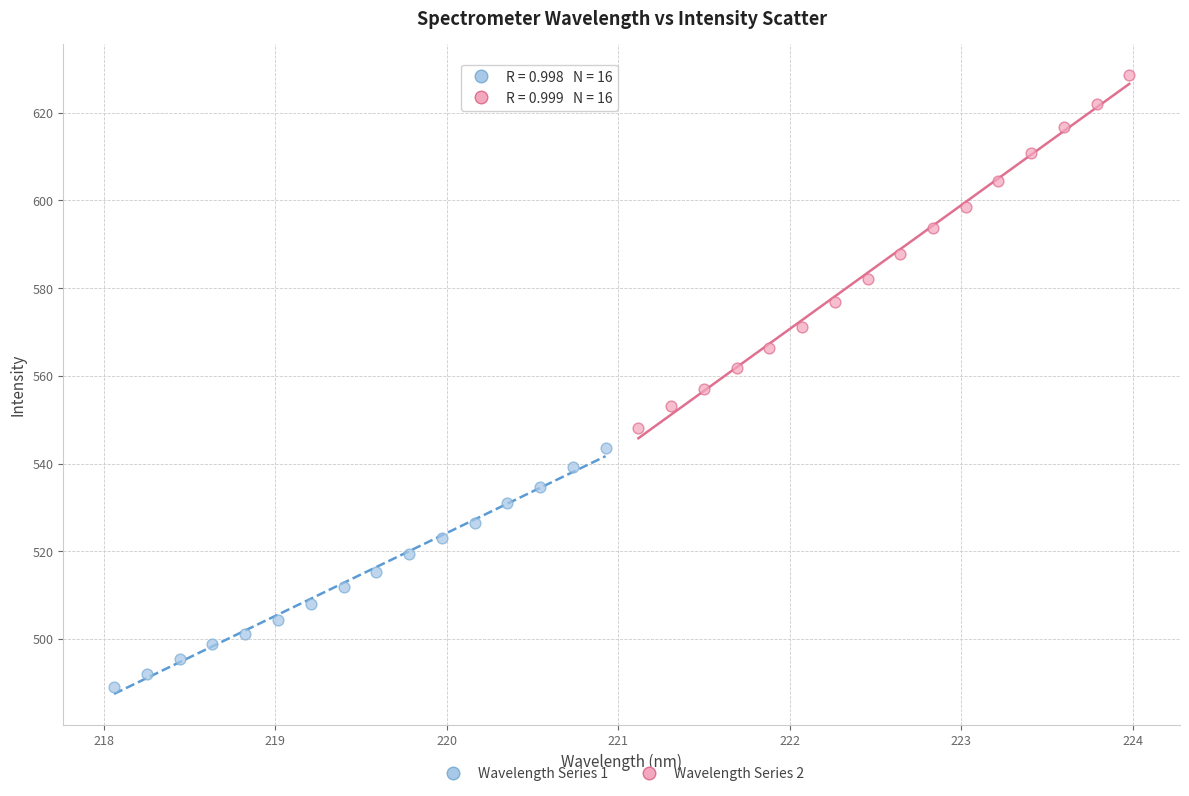

Which series reaches the maximum Y coordinate?

Wavelength Series 2